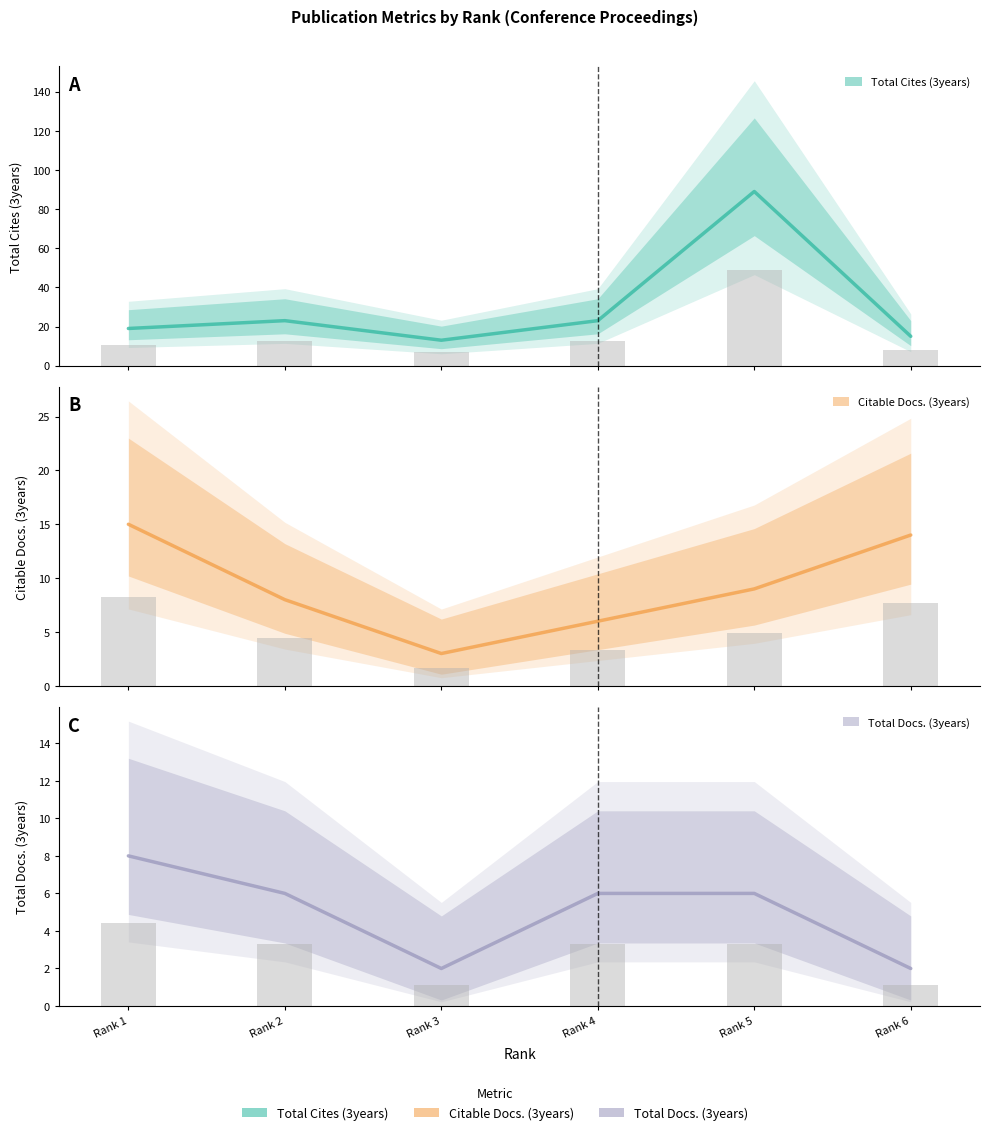

How many bars are there in each group?

3